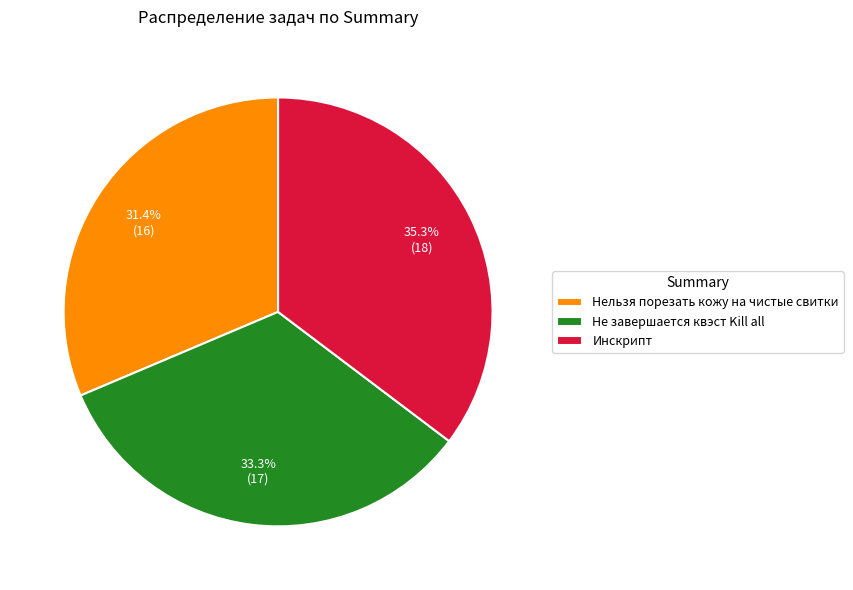

How many slices are in this pie chart?

3